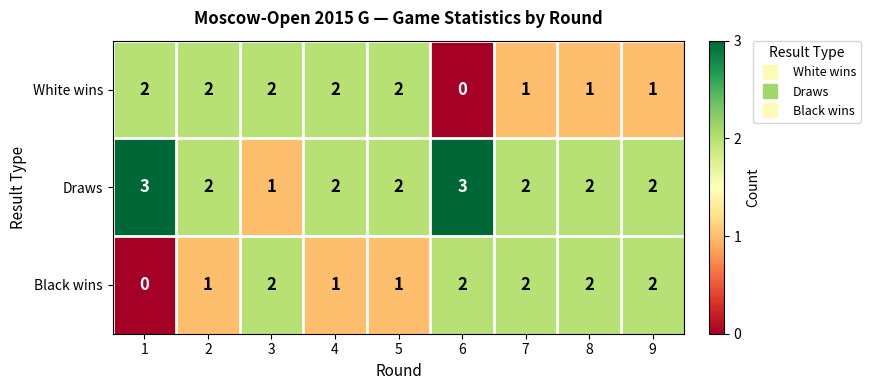

Is it true that Draws equals 2 at 5?

True